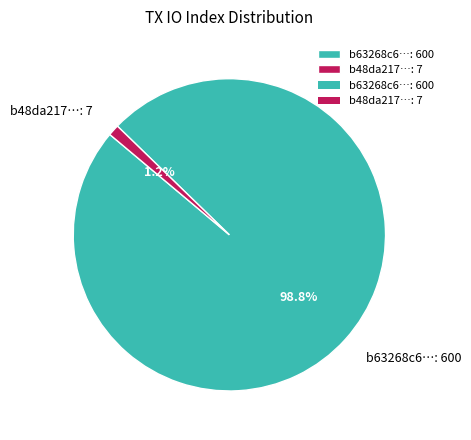

Does any single category account for the majority?

Yes